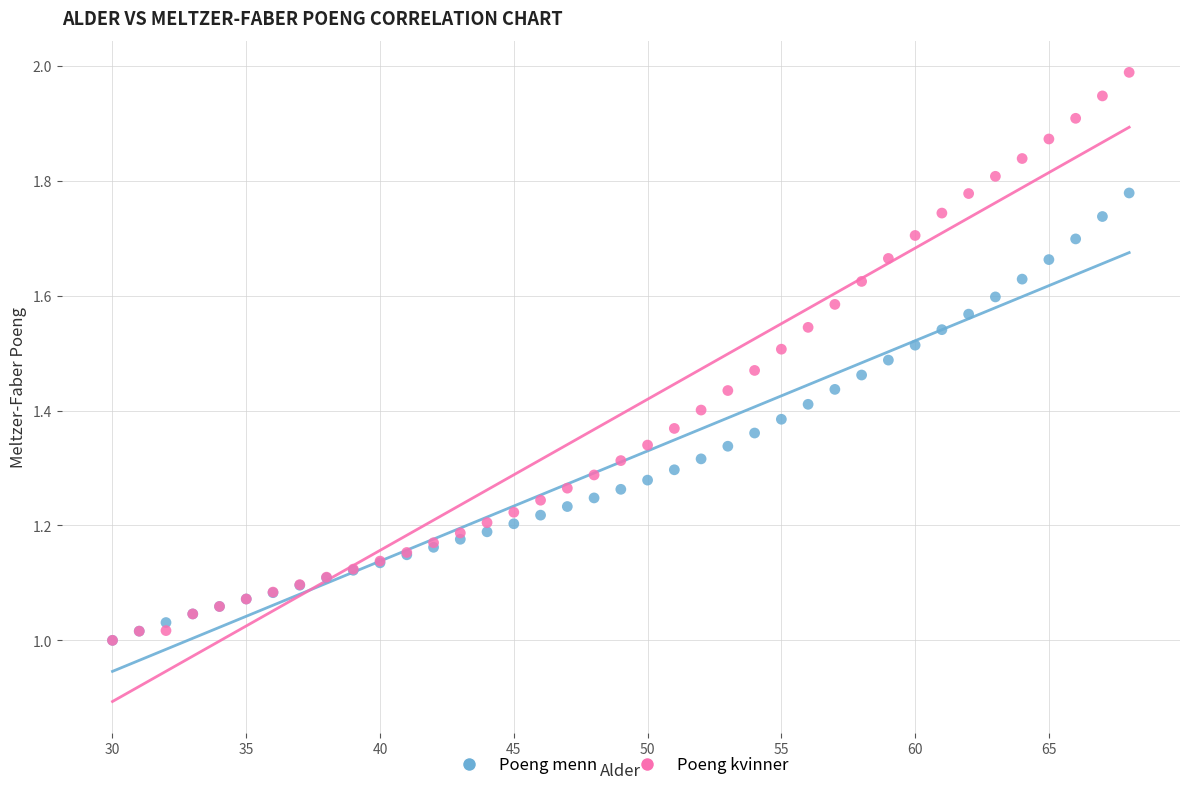

What are all the series names shown in the legend?

Poeng menn, Poeng kvinner